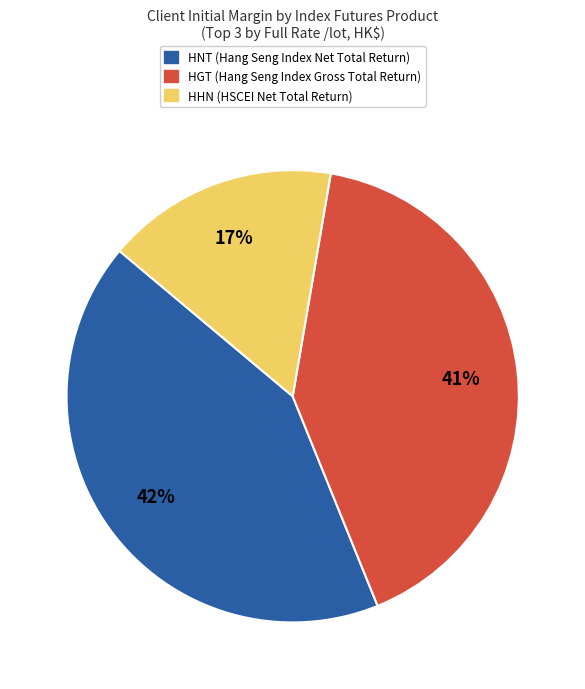

Which has a higher value, HGT (Hang Seng Index Gross Total Return) or HHN (HSCEI Net Total Return)?

HGT (Hang Seng Index Gross Total Return)